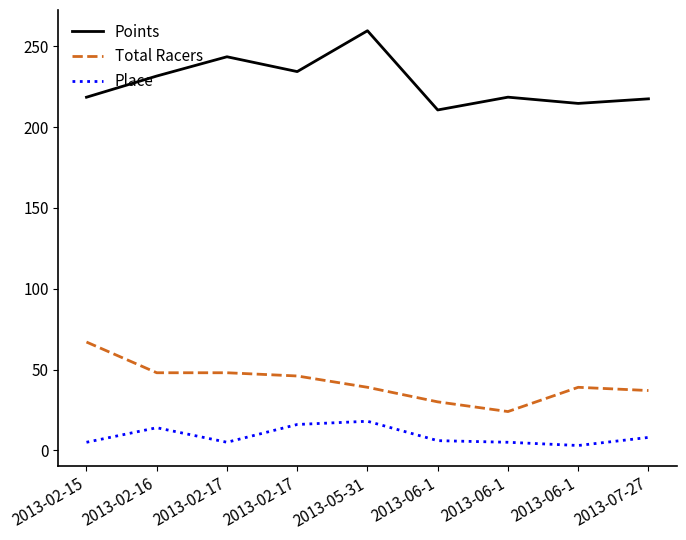

What is the difference between the maximum and minimum values in the Place series?

15.0